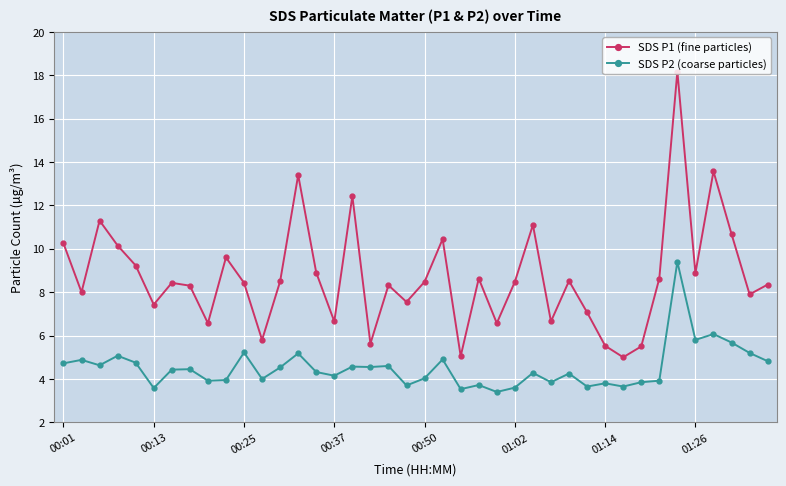

List the series in order of their overall mean, lowest first.

SDS P2 (coarse particles), SDS P1 (fine particles)